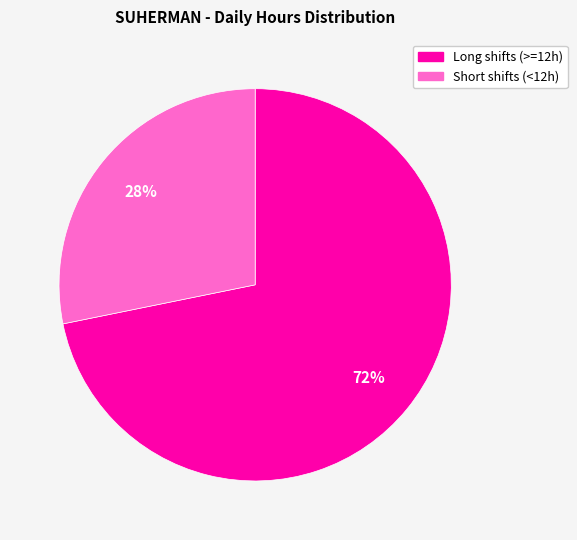

Is there any slice that represents more than half of the pie?

Yes